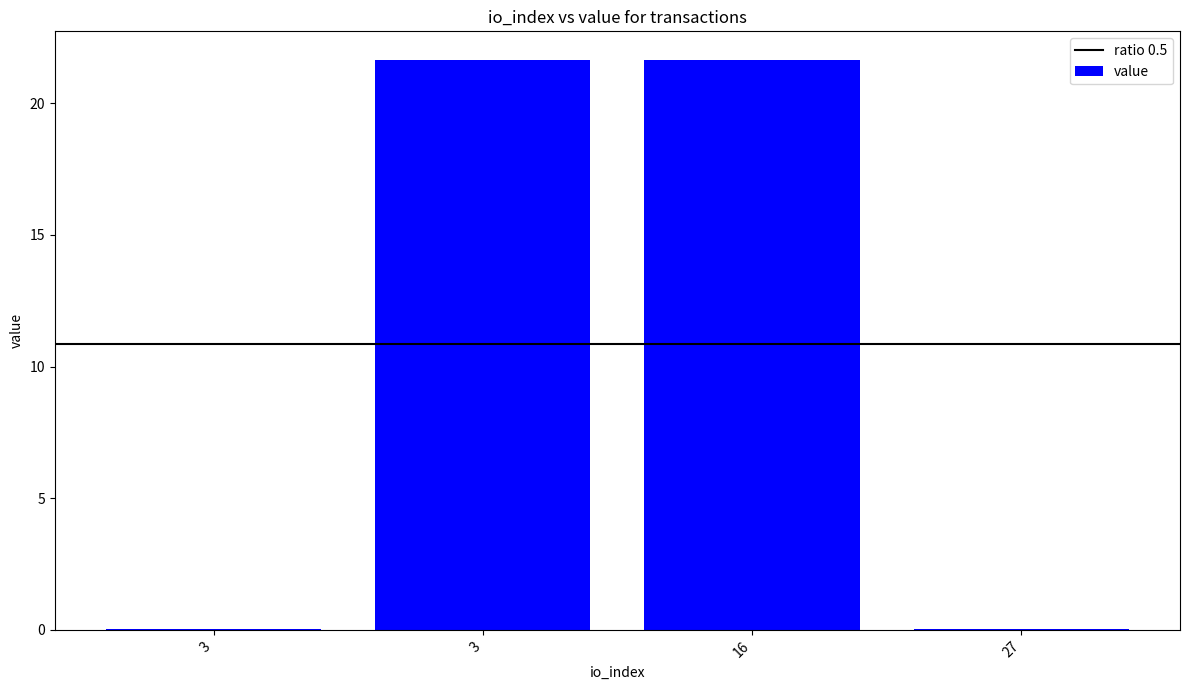

Count the number of data series in this chart.

1